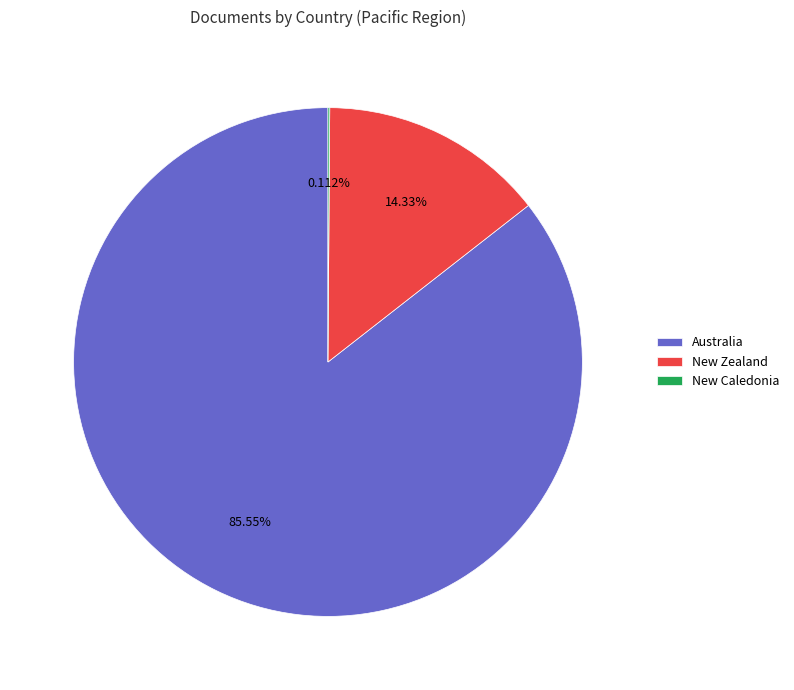

What is the majority slice?

Australia